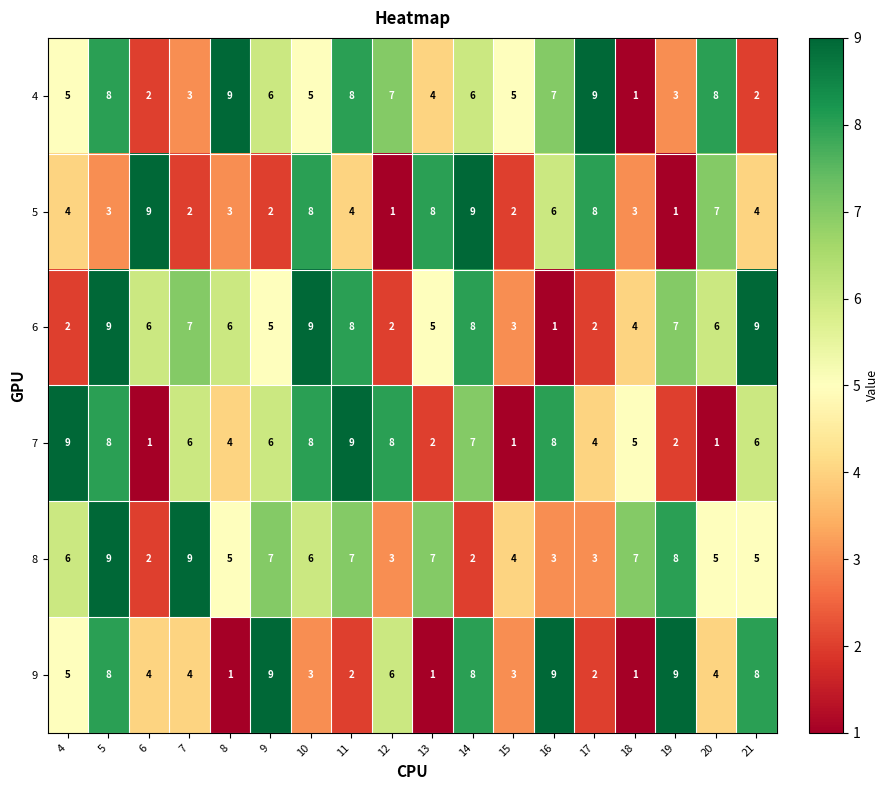

Read the 9 value at 12.

6